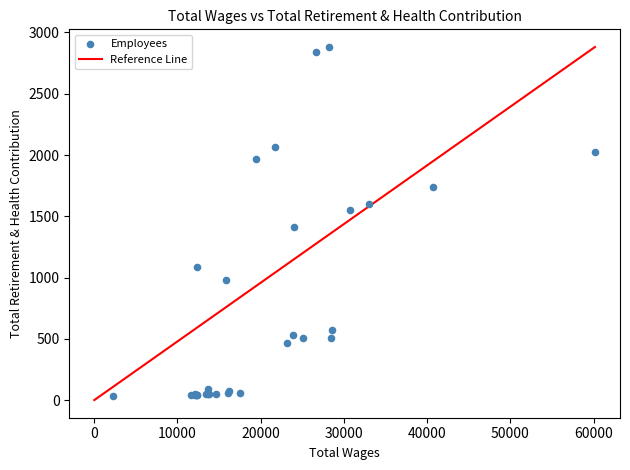

What Y value in the scatter plot is closest to 1460?

1414